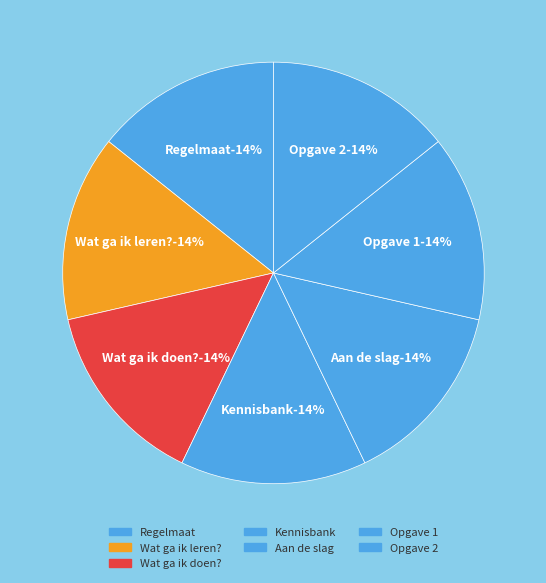

Combined, what portion of the pie is Aan de slag and Opgave 1?

28.6%